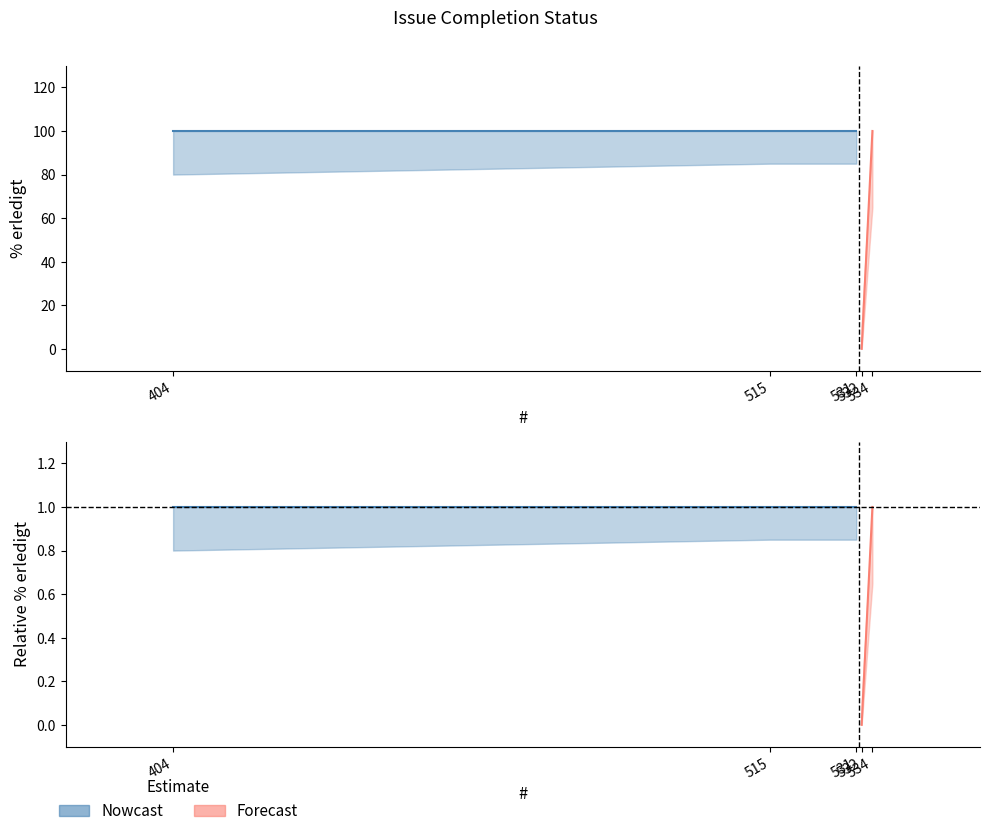

List the labels in order of value, smallest first.

532, 404, 515, 531, 534